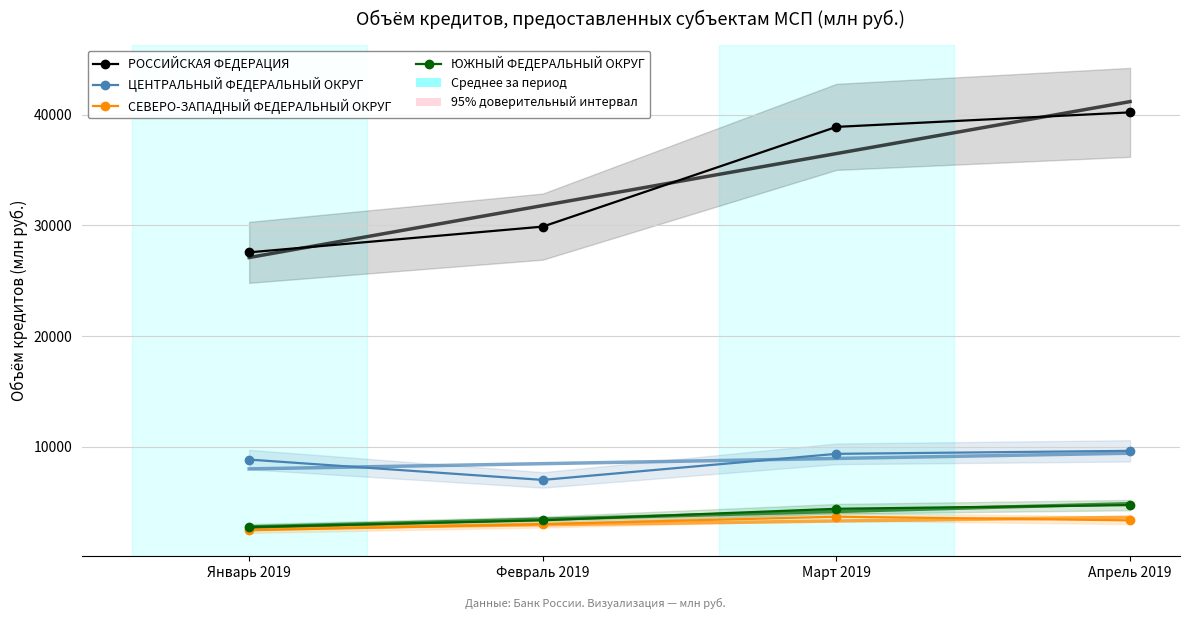

What is the difference between the ЦЕНТРАЛЬНЫЙ ФЕДЕРАЛЬНЫЙ ОКРУГ values at Апрель 2019 and Март 2019?

271